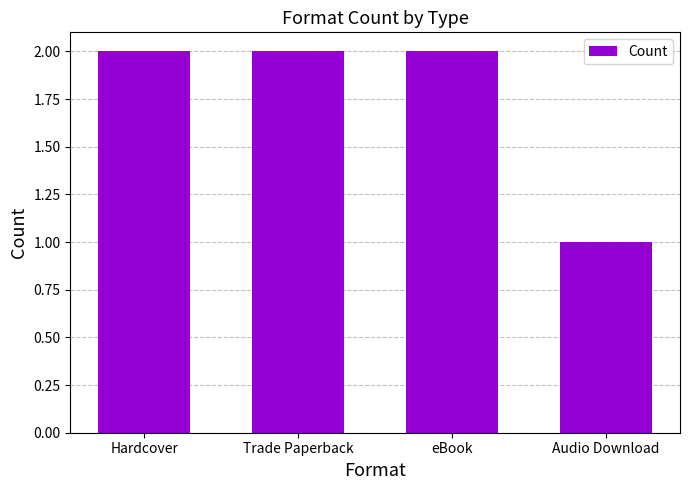

Which has a higher value, Trade Paperback or Audio Download?

Trade Paperback